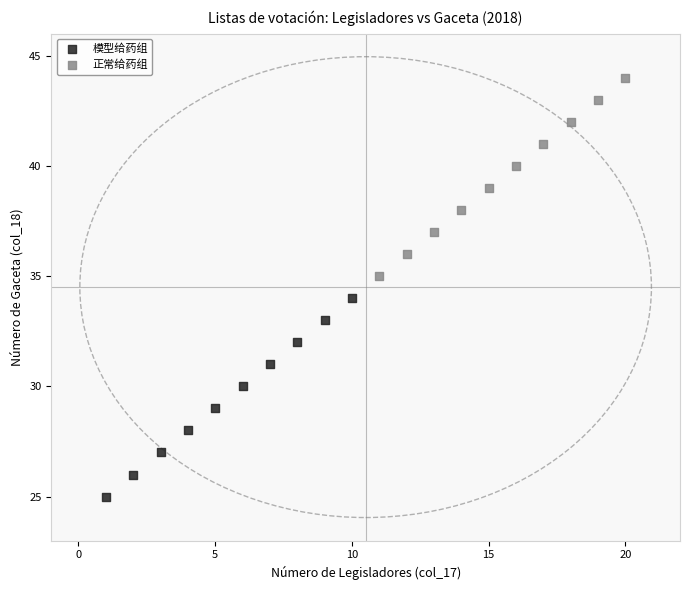

Which series reaches the maximum Y coordinate?

正常给药组